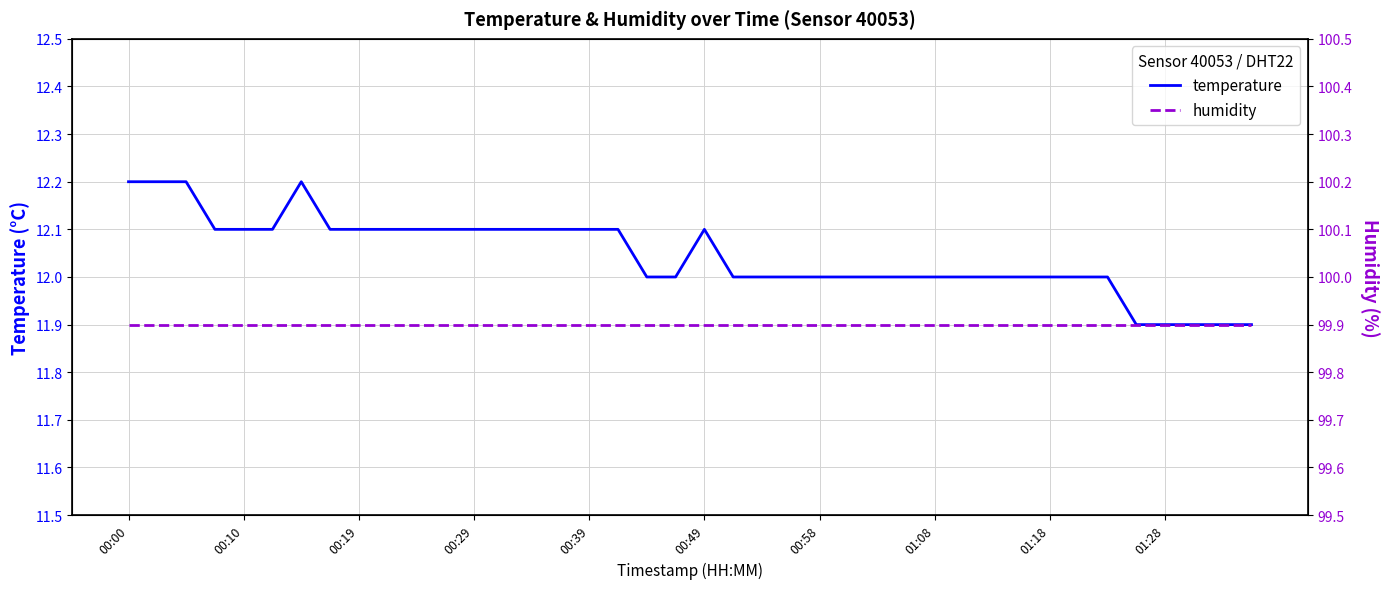

The value of temperature at 00:29 is 12.1. True or false?

True